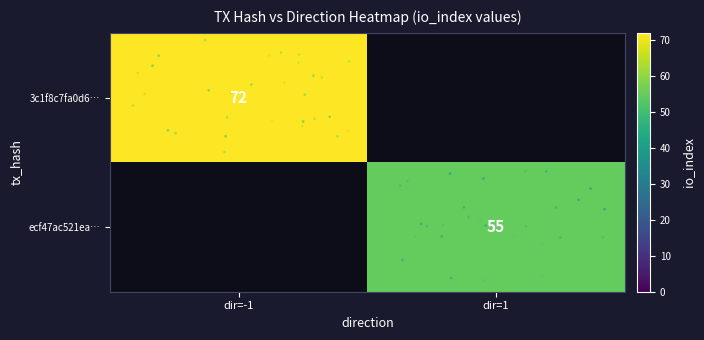

Which category has the highest value in the 3c1f8c7fa0d6… series?

dir=-1